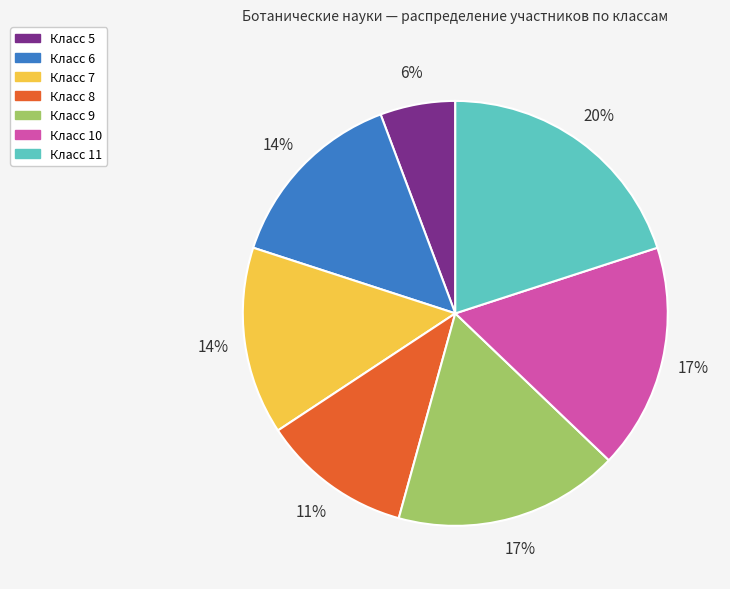

Is there a majority slice in this chart?

No